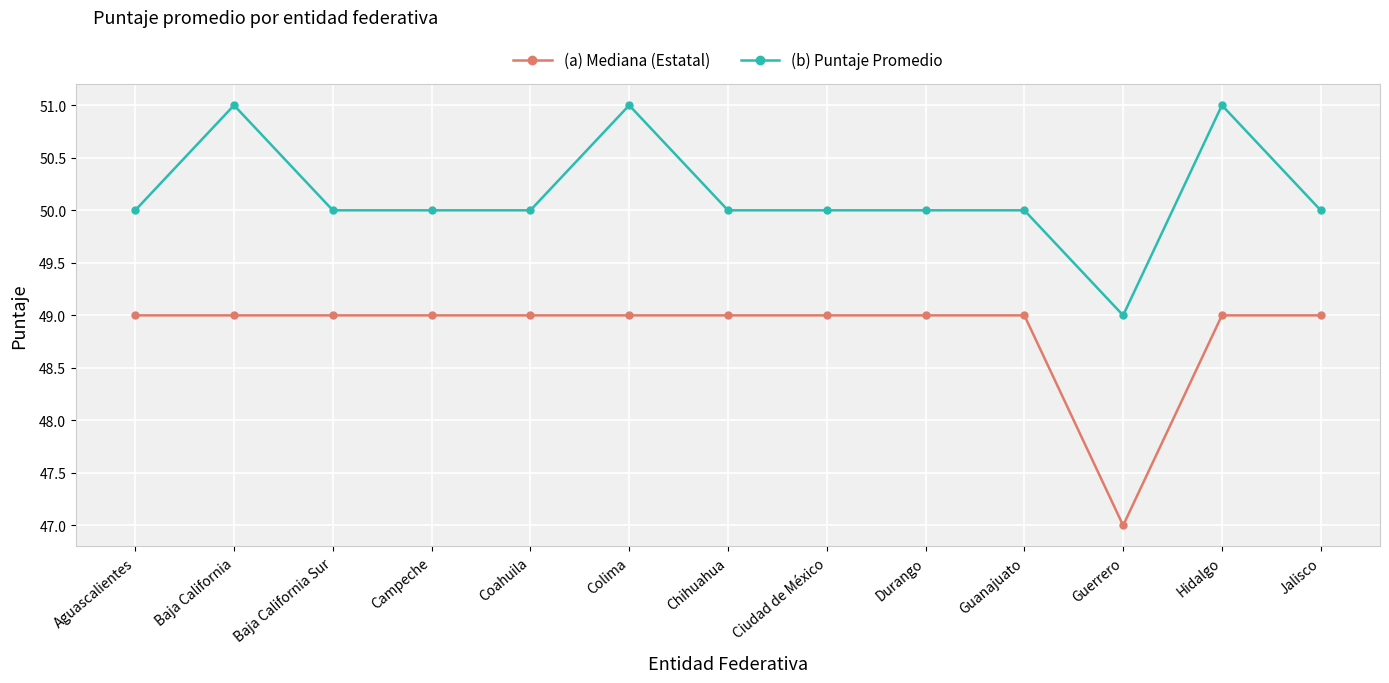

True or false: (a) Mediana (Estatal) and (b) Puntaje Promedio intersect in this chart.

False